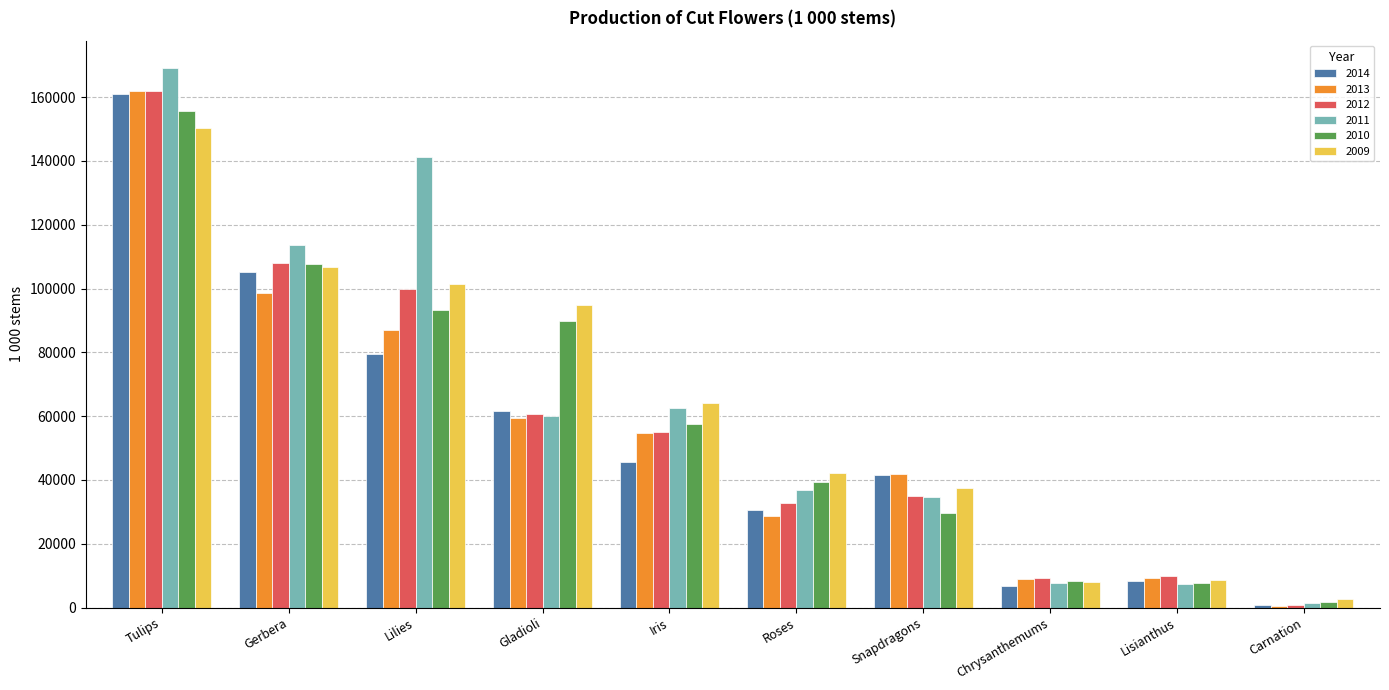

Which series has the largest range (max minus min)?

2011